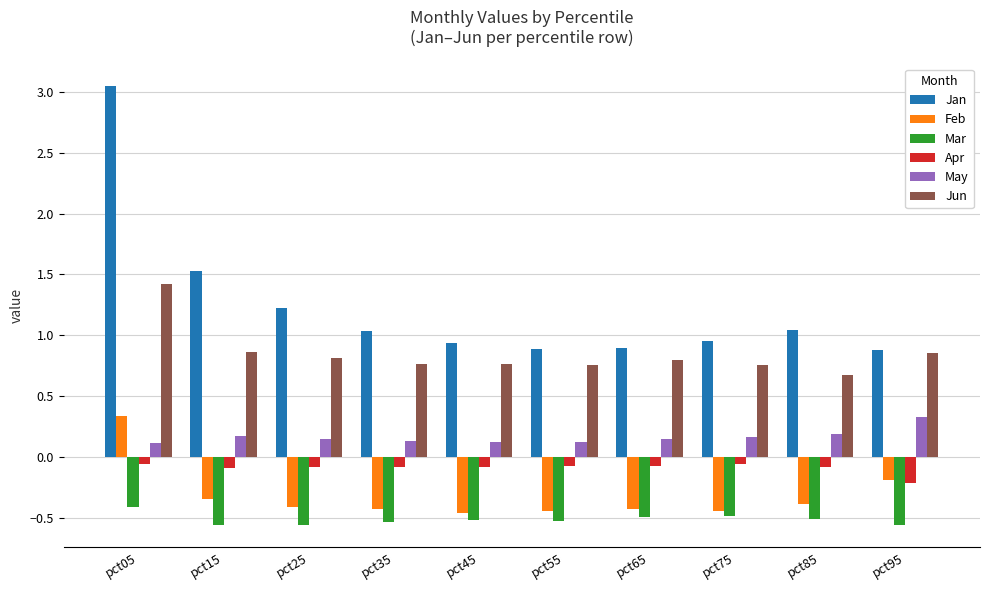

Which series has the largest total across all categories?

Jan